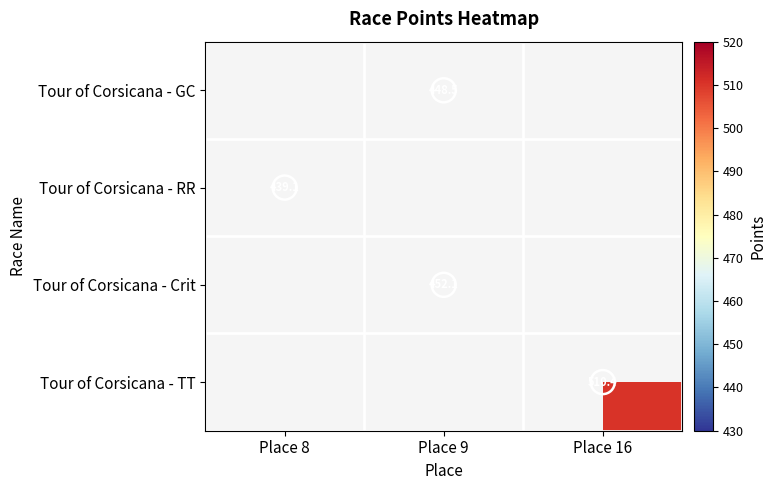

Which category has the highest value in the Tour of Corsicana - RR series?

Place 8